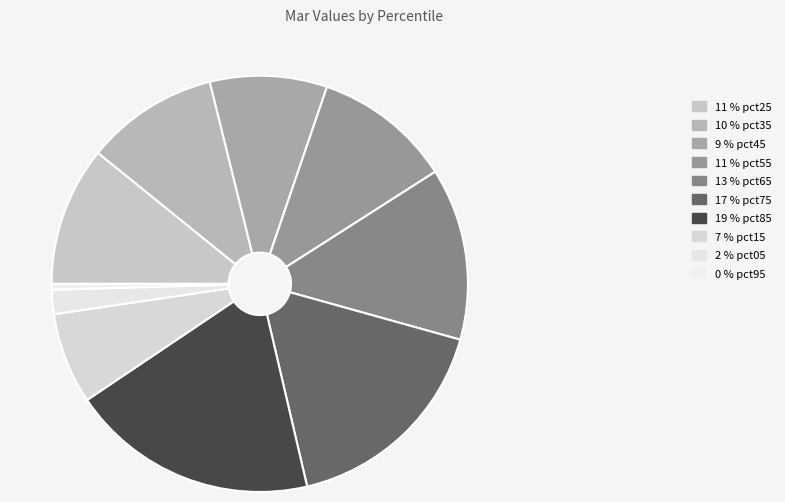

Is there any slice that represents more than half of the pie?

No